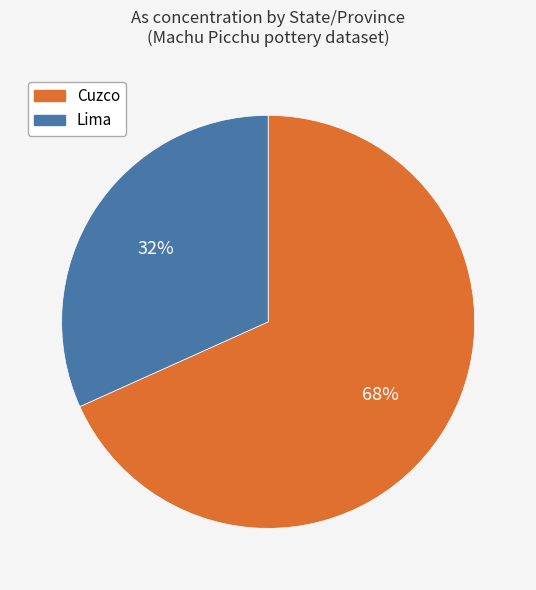

Which has a higher value, Cuzco or Lima?

Cuzco